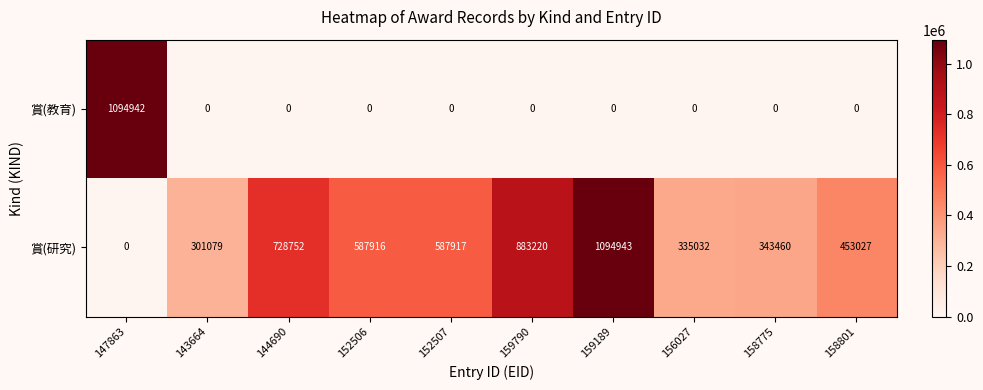

At 144690, list the series in order from smallest to largest.

賞(教育), 賞(研究)